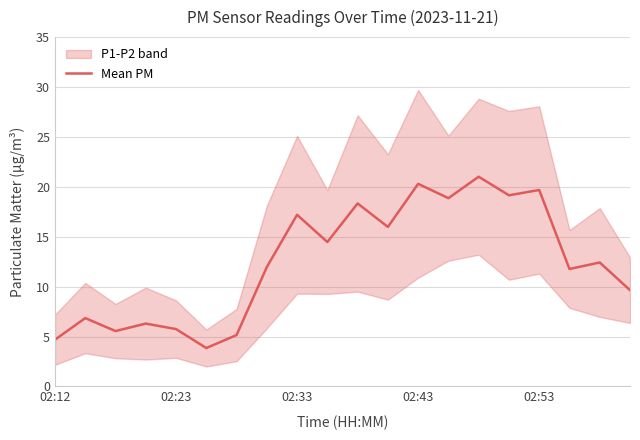

What is the greatest value displayed?

21.0